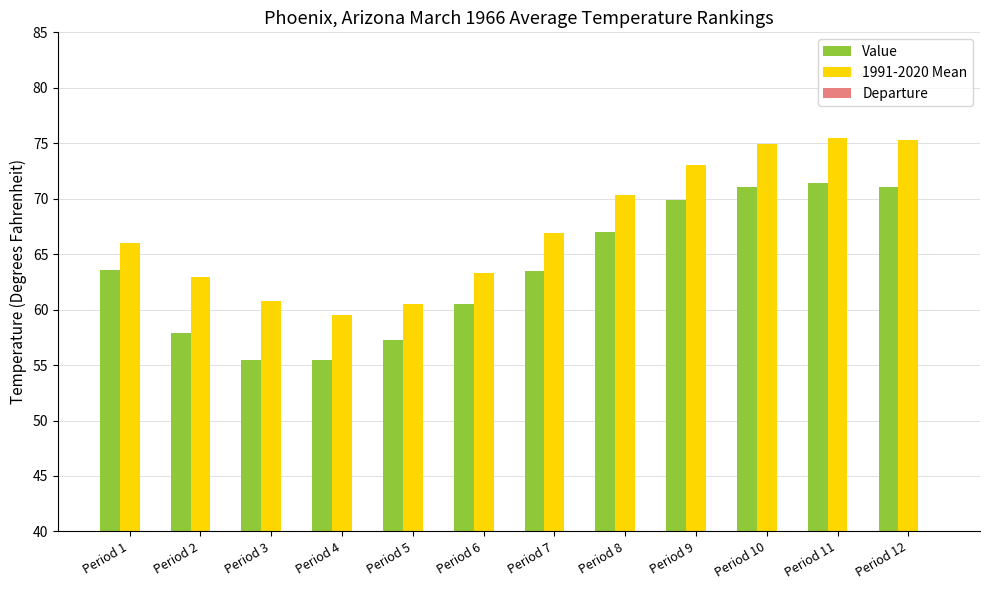

At how many categories does at least one series exceed 25?

12